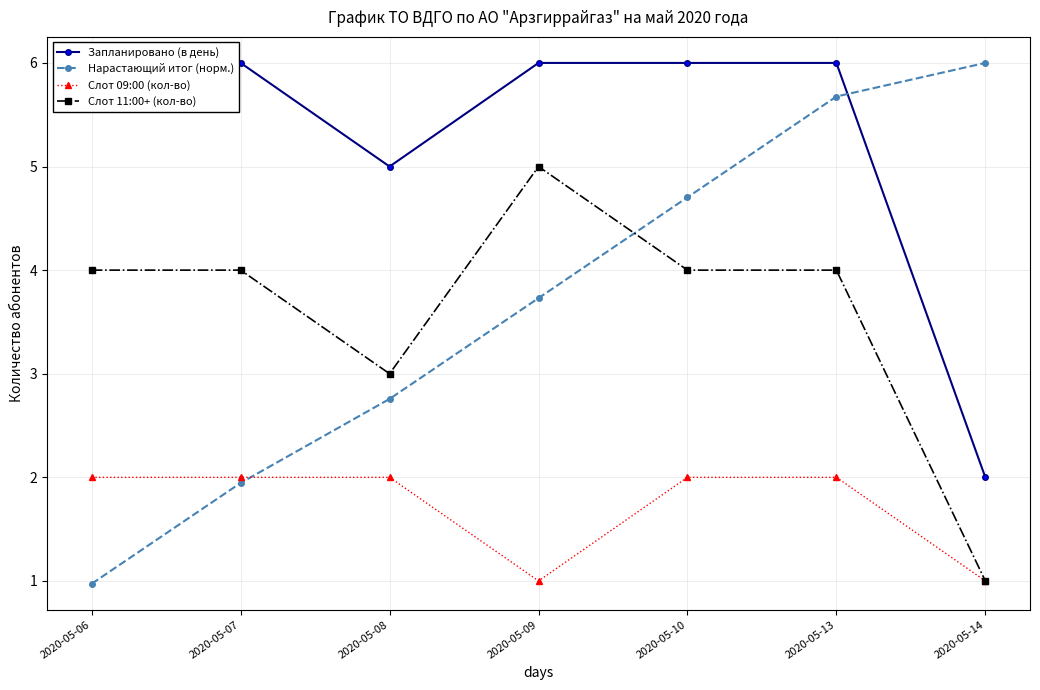

Between 2020-05-13 and 2020-05-10, which is larger?

2020-05-13